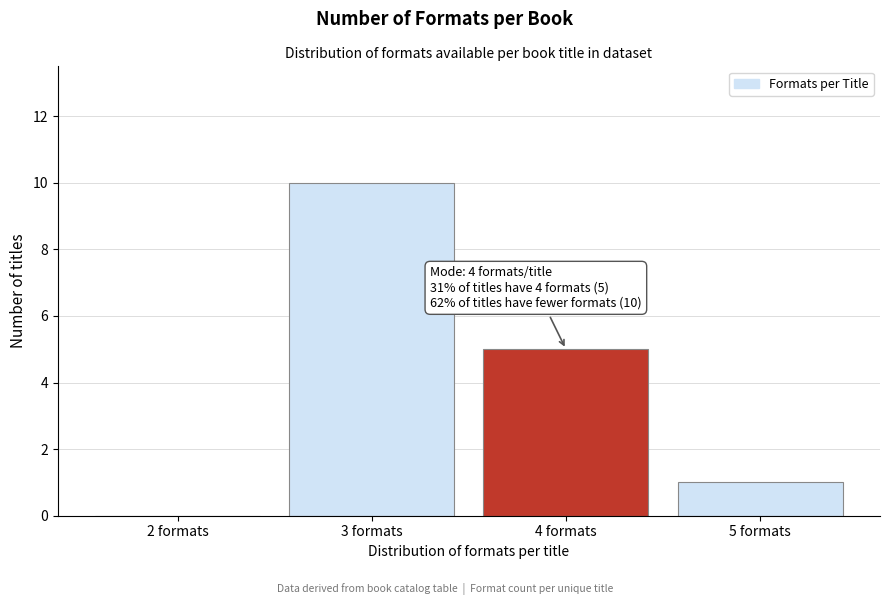

Which range on the x-axis has the tallest bar?

2.5 to 3.5